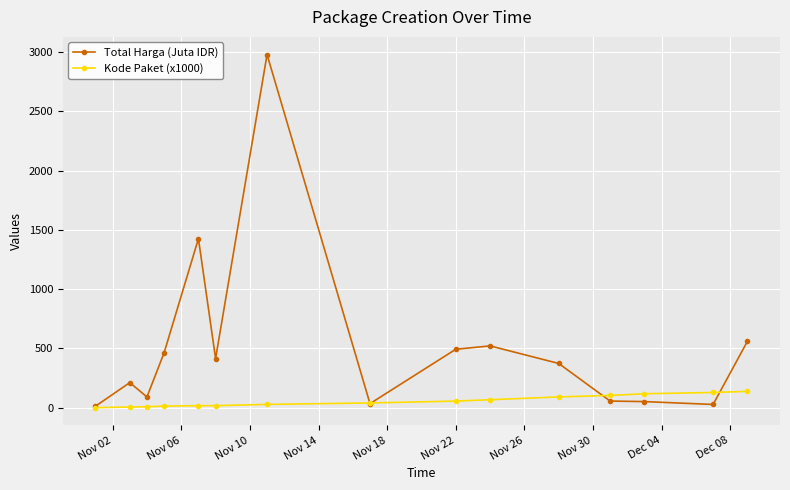

What are all the series names shown in the legend?

Total Harga (Juta IDR), Kode Paket (x1000)